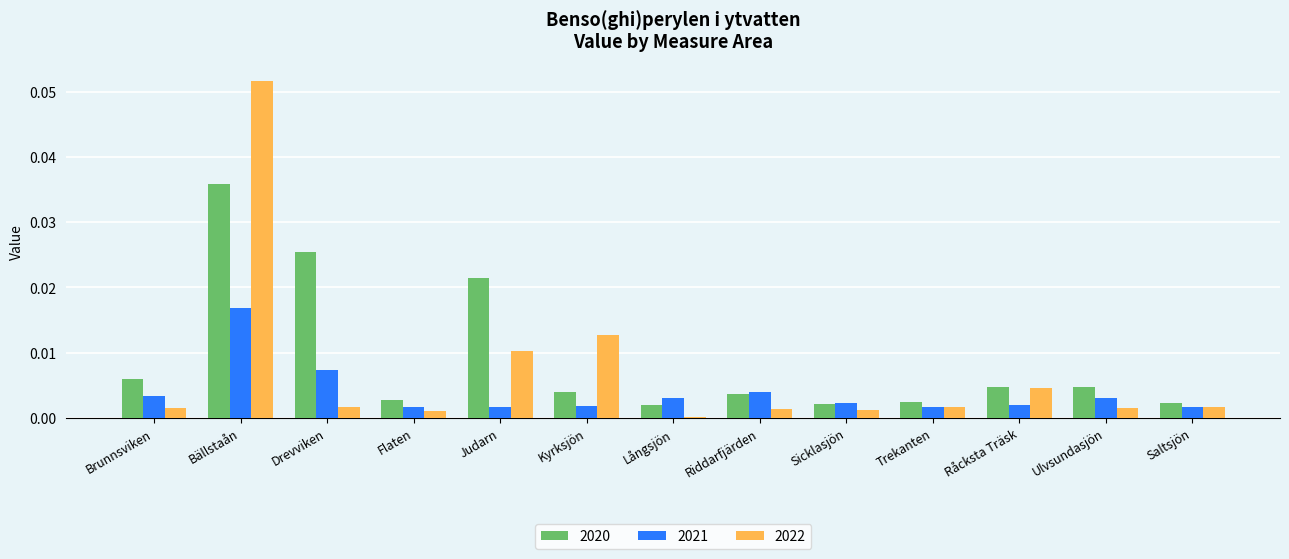

List the series in order of their peak value, highest first.

2022, 2020, 2021